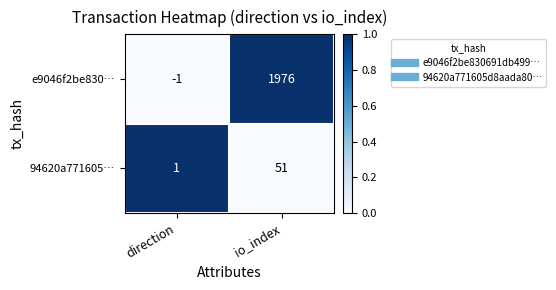

At which category is the sum across all series the highest?

io_index